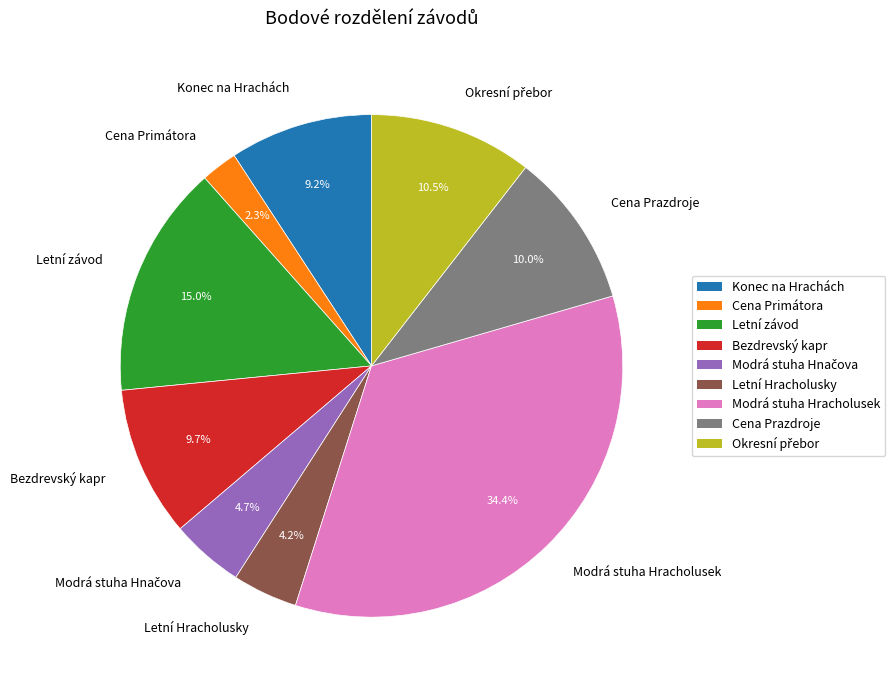

Which category has the biggest portion of the pie?

Modrá stuha Hracholusek